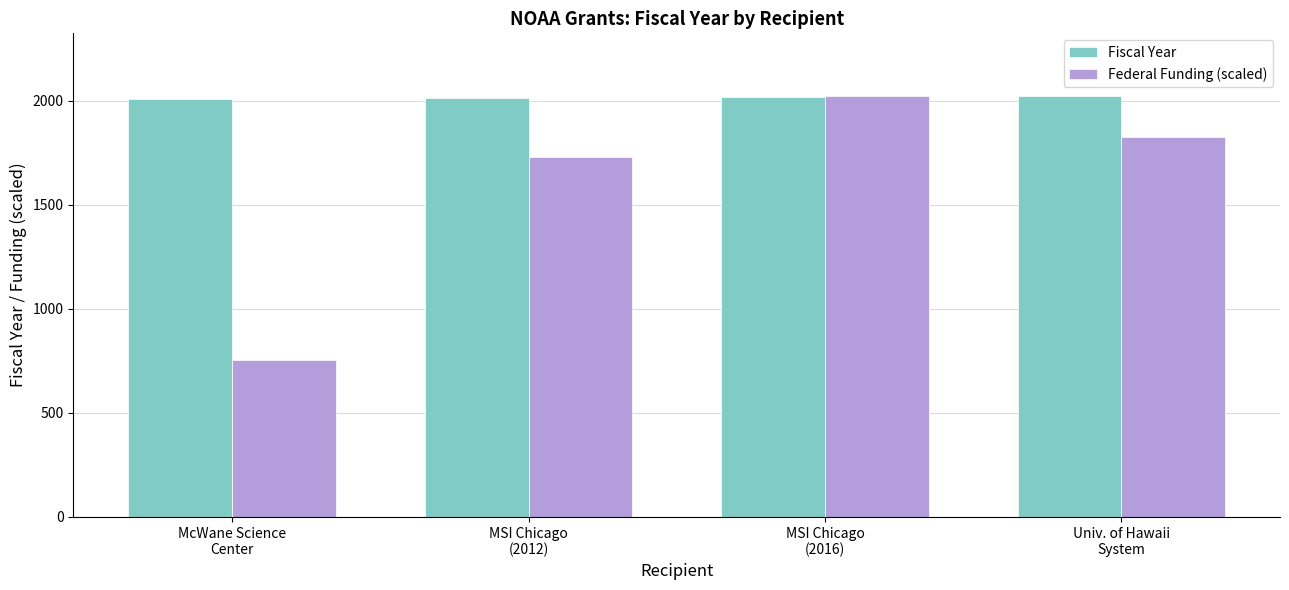

Which series has the largest total across all categories?

Fiscal Year